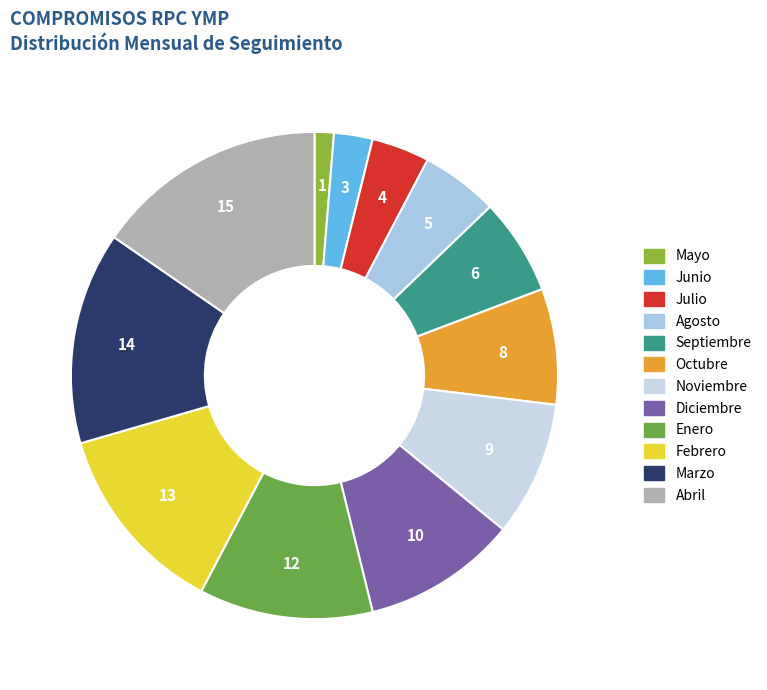

To the nearest percent, what is the average slice percentage?

8%